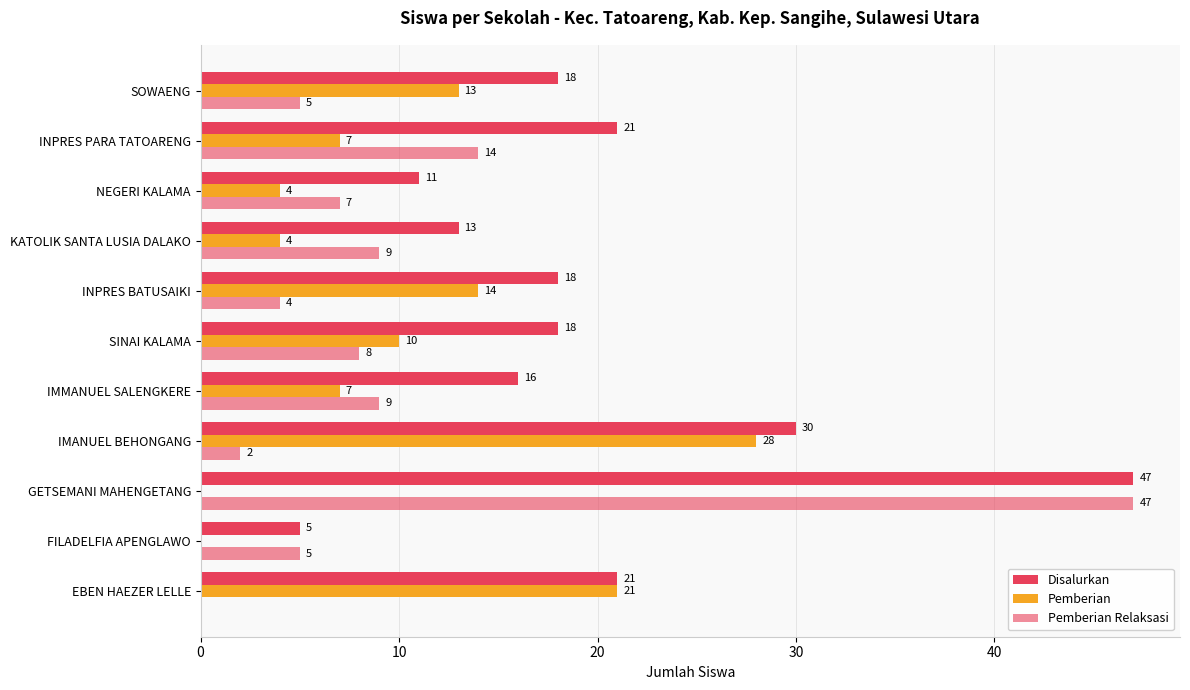

Reading left to right, transcribe all the data shown in this chart.

Disalurkan: 21	5	47	30	16	18	18	13	11	21	18
Pemberian: 21	0	0	28	7	10	14	4	4	7	13
Pemberian Relaksasi: 0	5	47	2	9	8	4	9	7	14	5